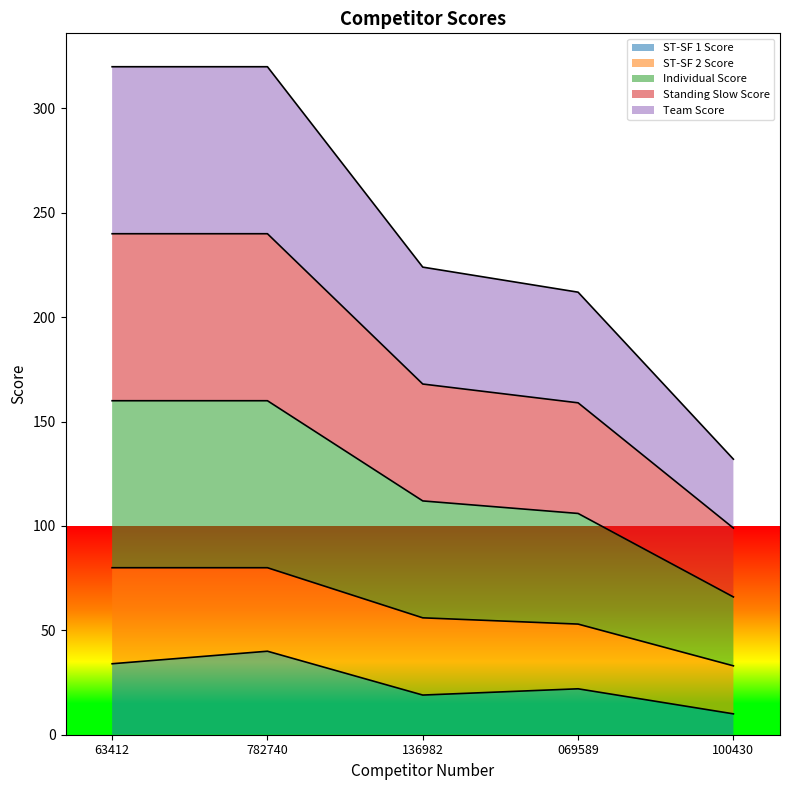

True or false: Individual Score and Standing Slow Score intersect in this chart.

False